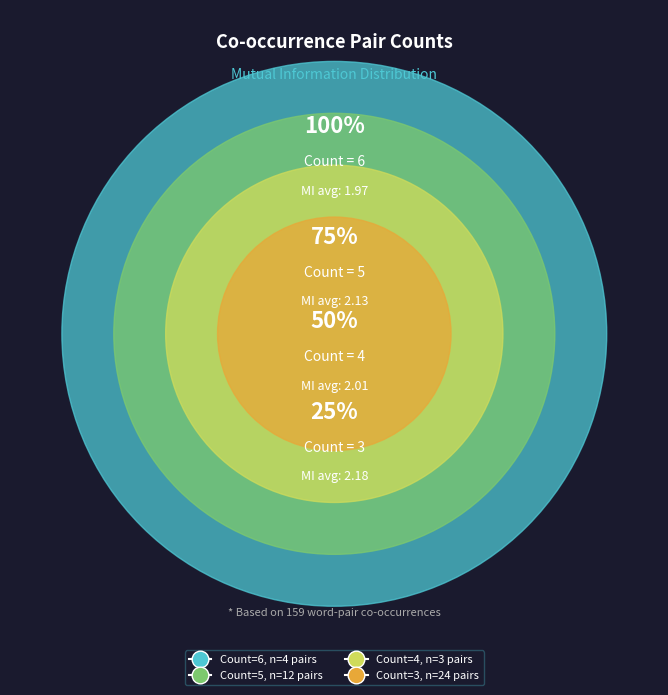

Does Count 4 represent more than half of the total?

No